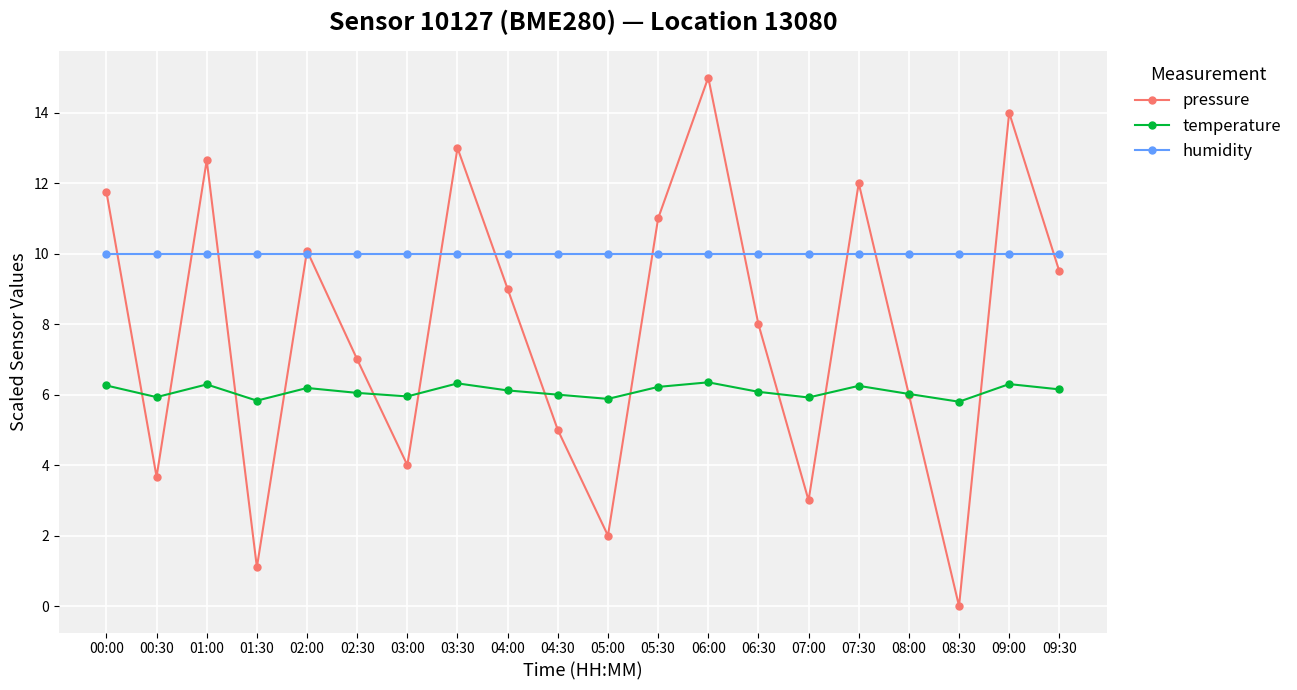

True or false: temperature and humidity intersect in this chart.

False